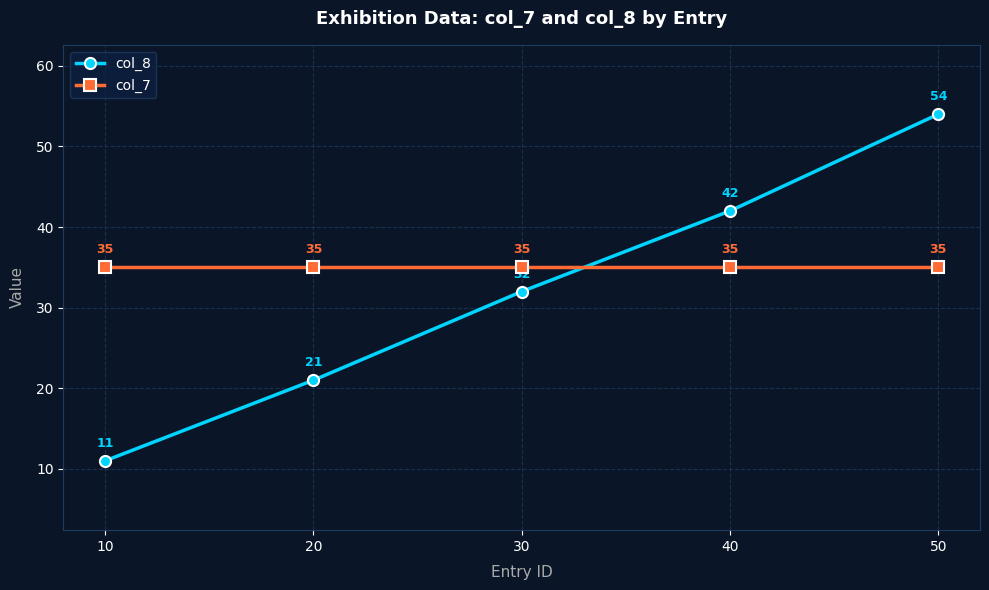

Count the col_8 values in the range 21 to 42.

3